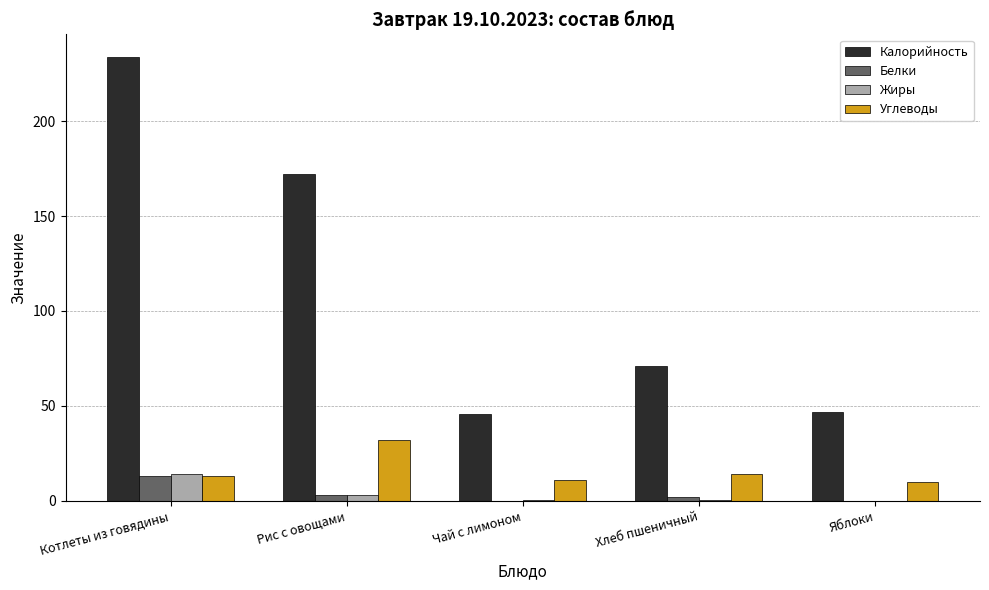

True or false: Белки has a value of 0.0 at Чай с лимоном.

True